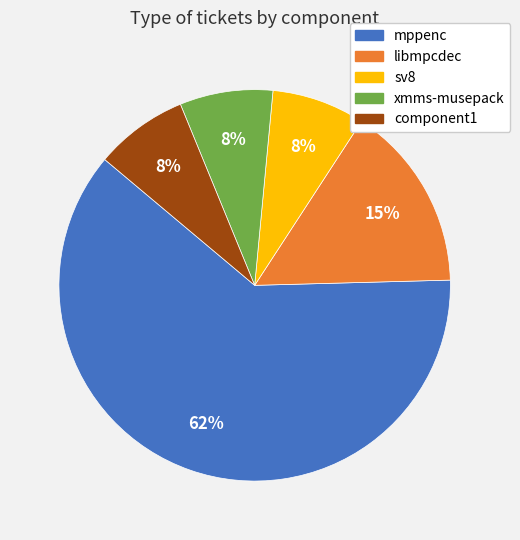

What percentage is the sv8 slice, to the nearest percent?

8%